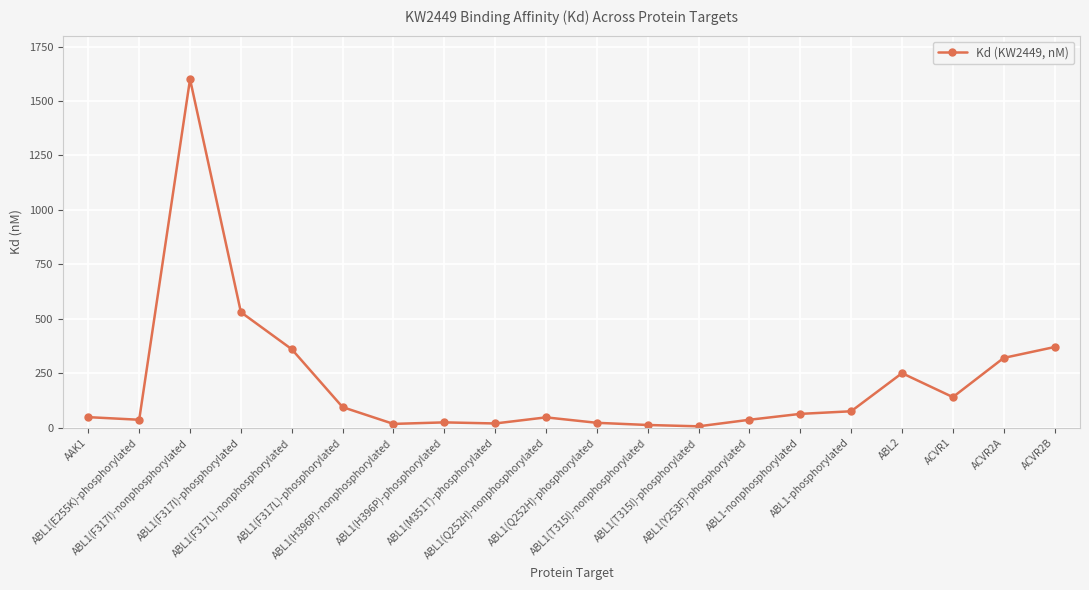

What is the difference between the maximum and minimum values?

1594.1